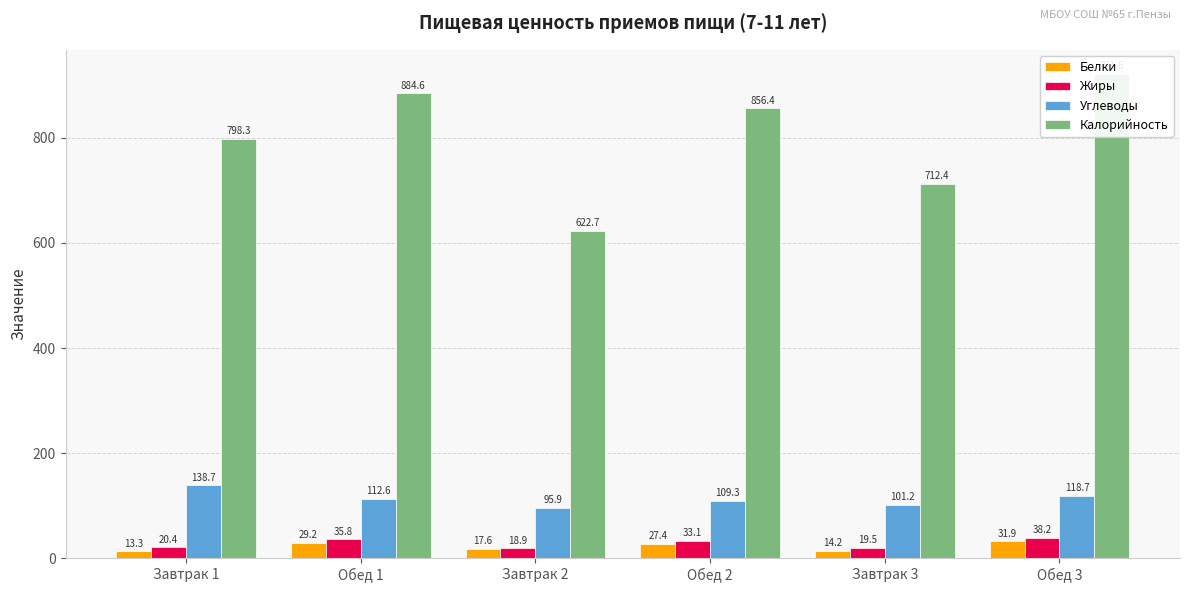

Between Завтрак 2 and Обед 3, which is larger?

Обед 3